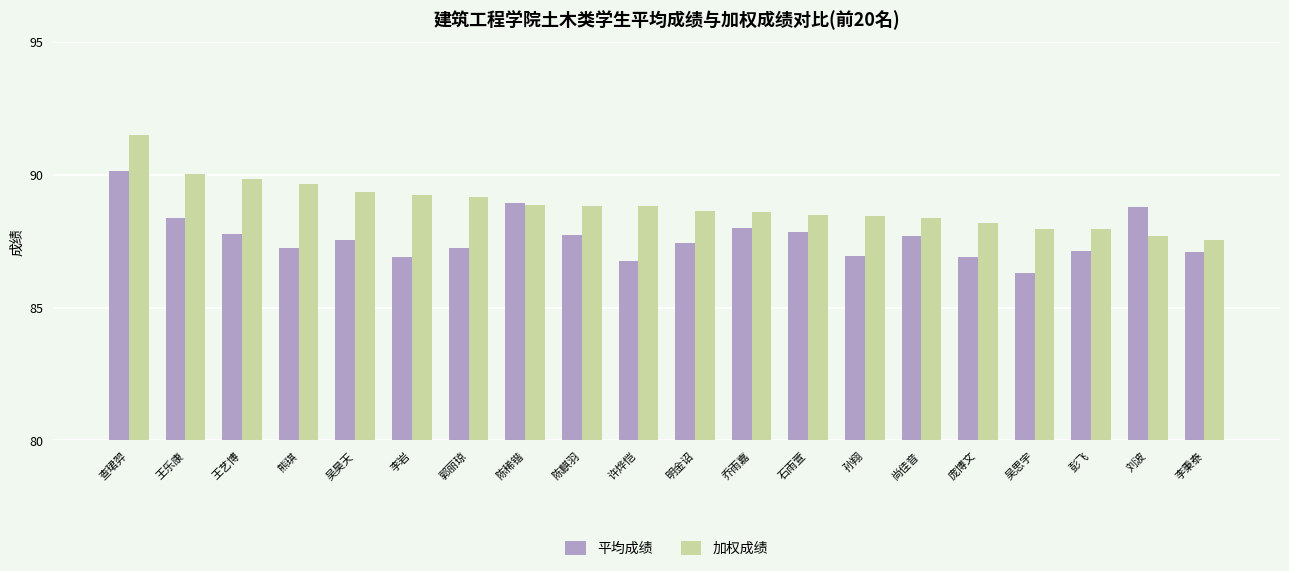

At which label does 平均成绩 reach its minimum?

吴思宇